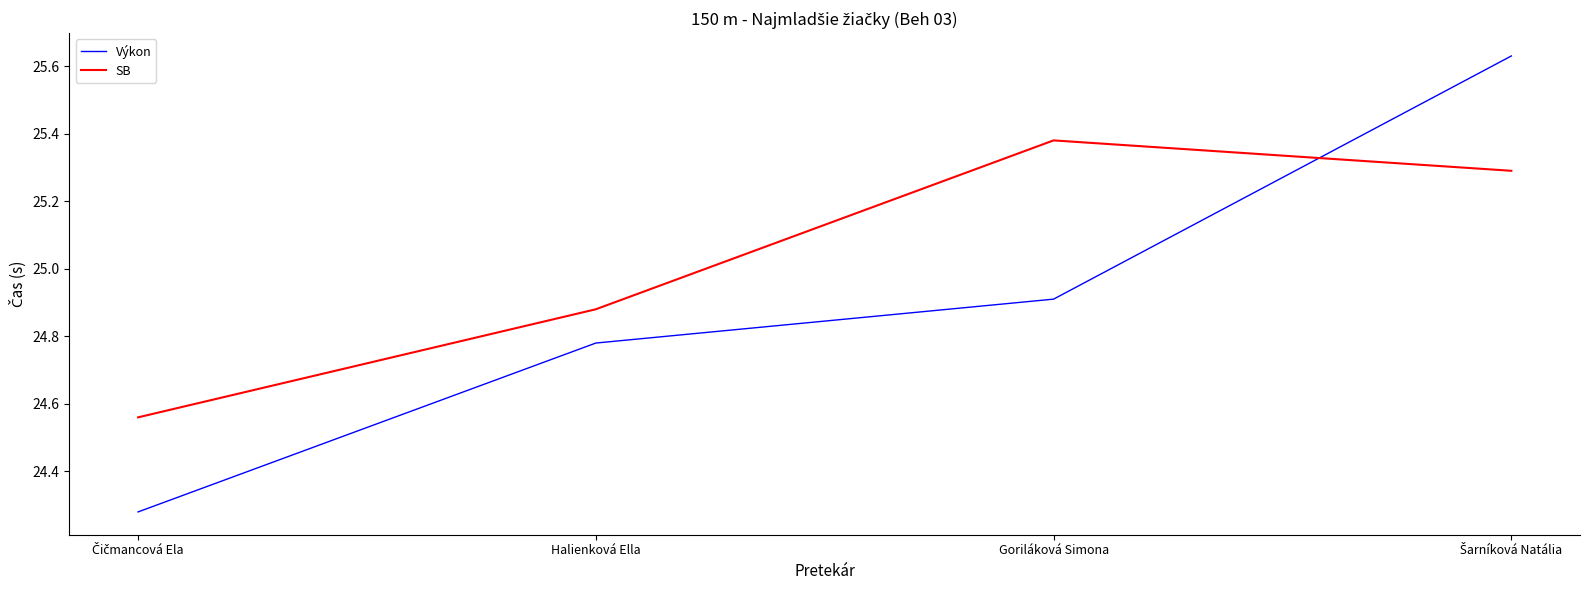

What position from the right is Goriláková Simona?

2